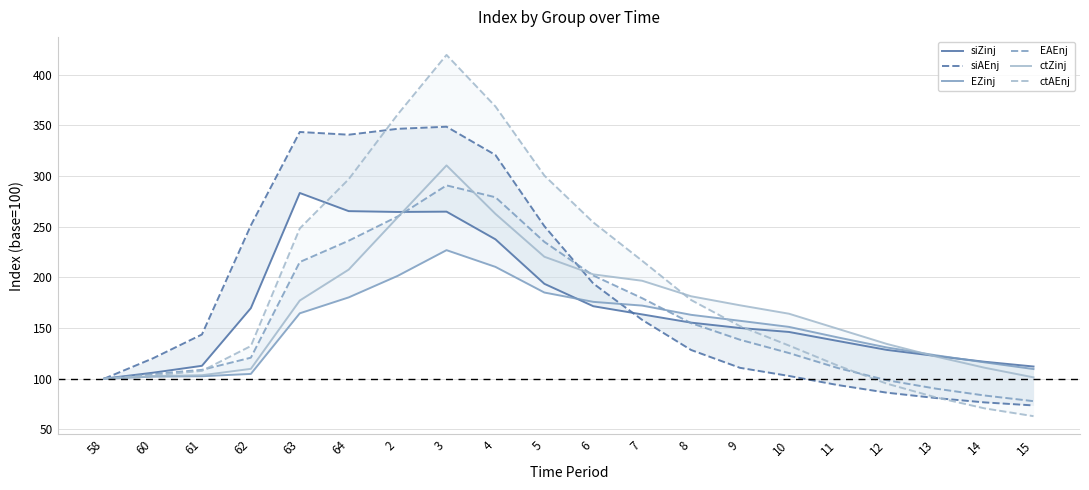

True or false: EAEnj has more than 2 interior local peaks.

False